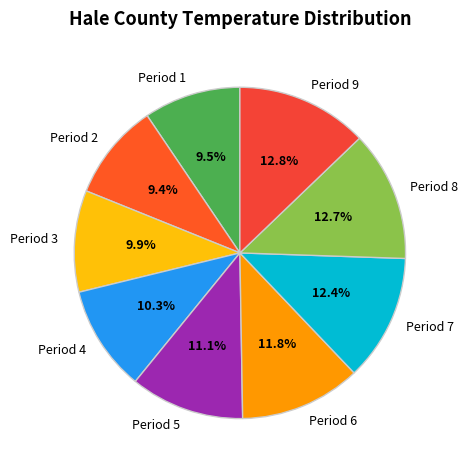

To the nearest percent, what percentage of the pie is Period 3?

10%